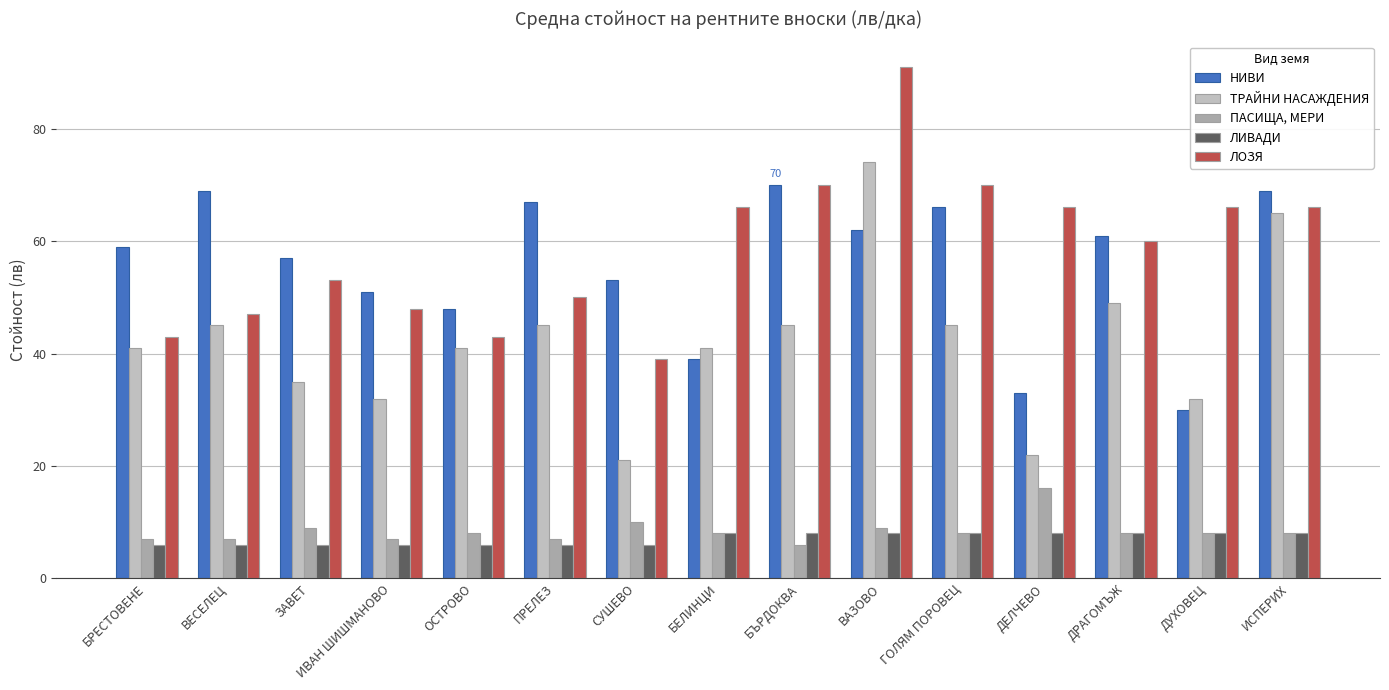

What are all the series names shown in the legend?

НИВИ, ТРАЙНИ НАСАЖДЕНИЯ, ПАСИЩА, МЕРИ, ЛИВАДИ, ЛОЗЯ